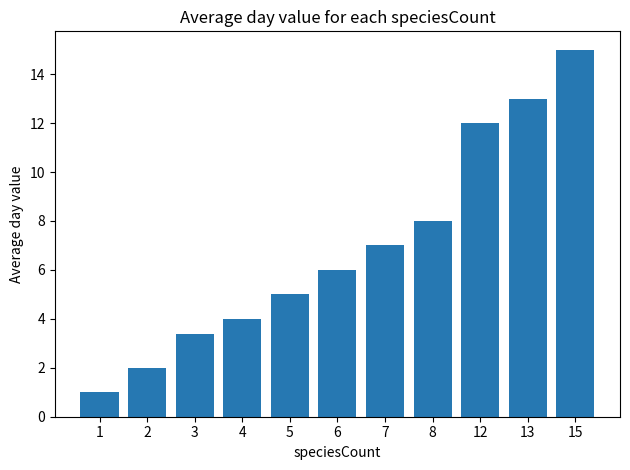

Reading left to right, list all the values displayed in this chart.

1=1.0	2=2.0	3=3.4	4=4.0	5=5.0	6=6.0	7=7.0	8=8.0	12=12.0	13=13.0	15=15.0